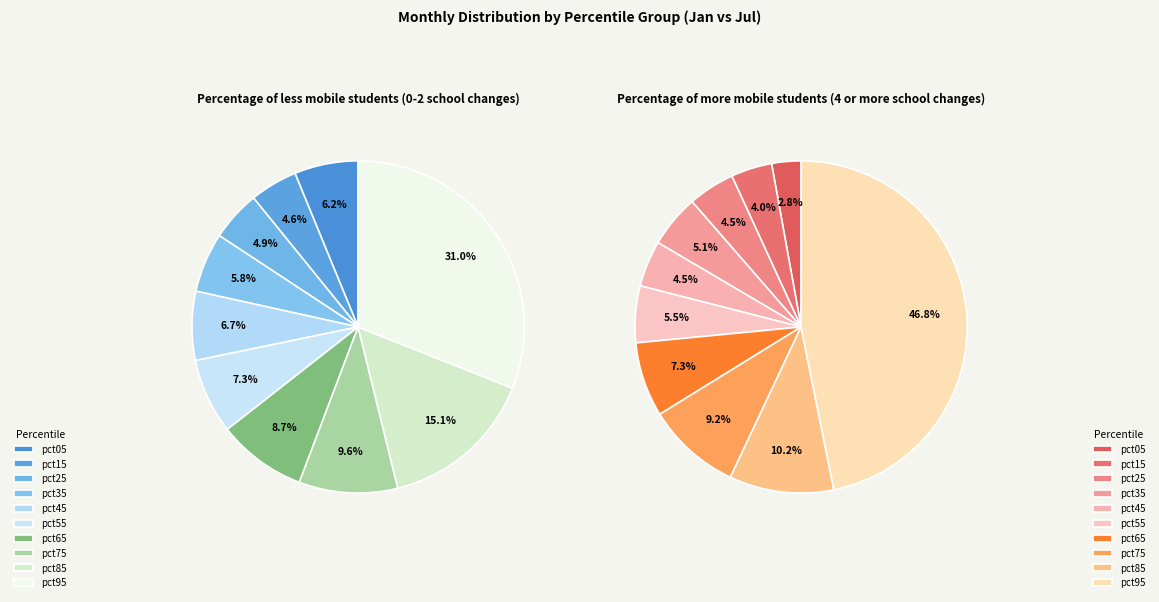

Combined, do 7 and 4 account for over 50%?

No